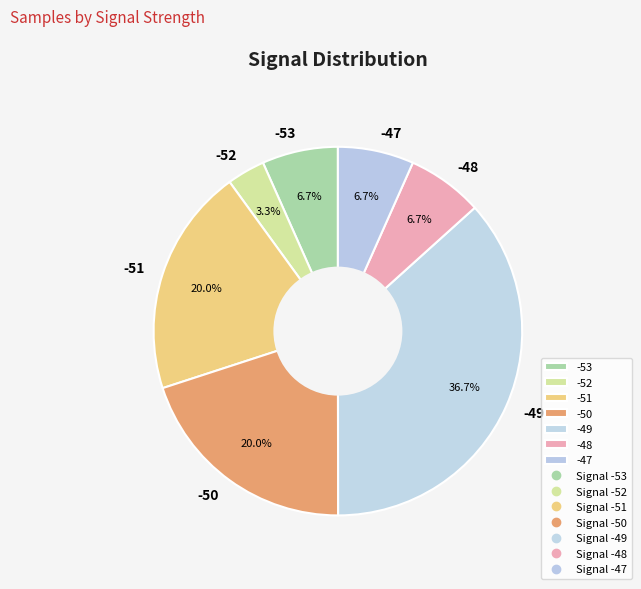

Is it true that -50 is 1% of the pie?

False